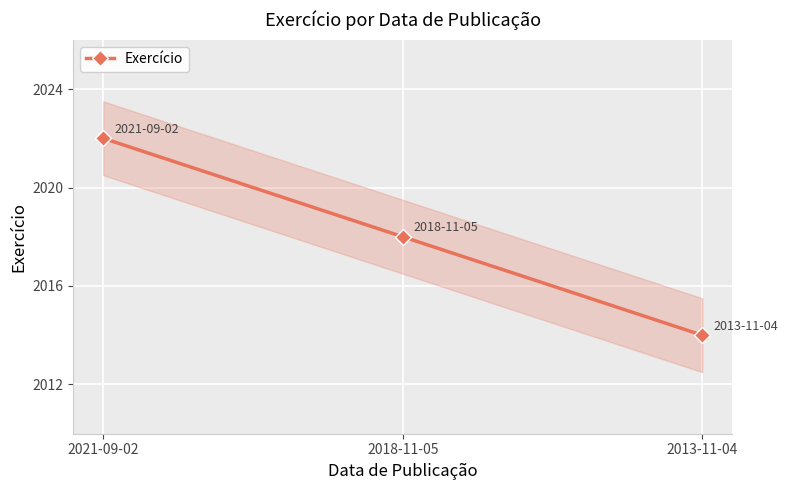

How many data points are above 2018?

1